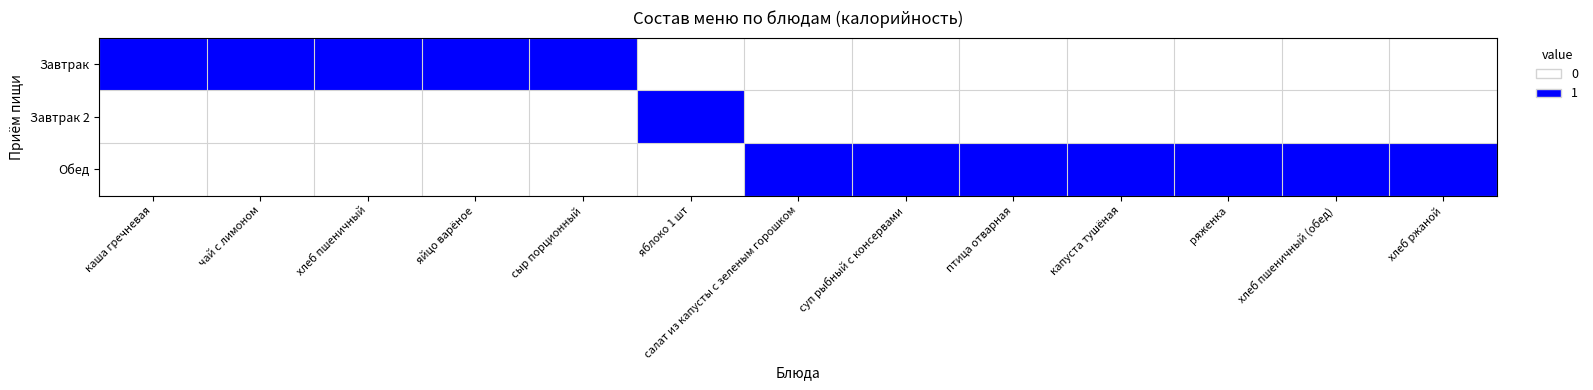

At how many categories does at least one series exceed 0?

13